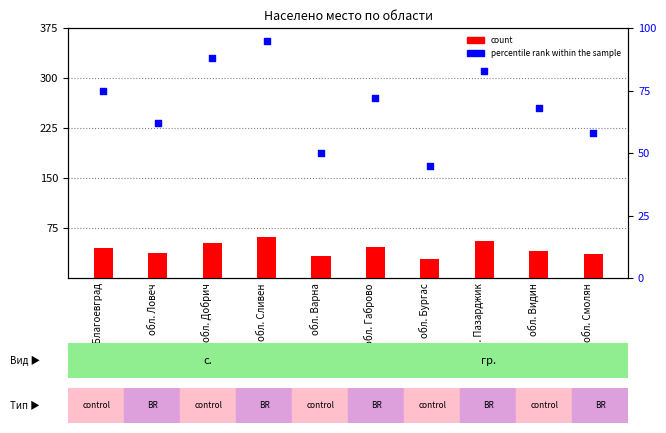

Which series has the largest total across all categories?

percentile rank within the sample